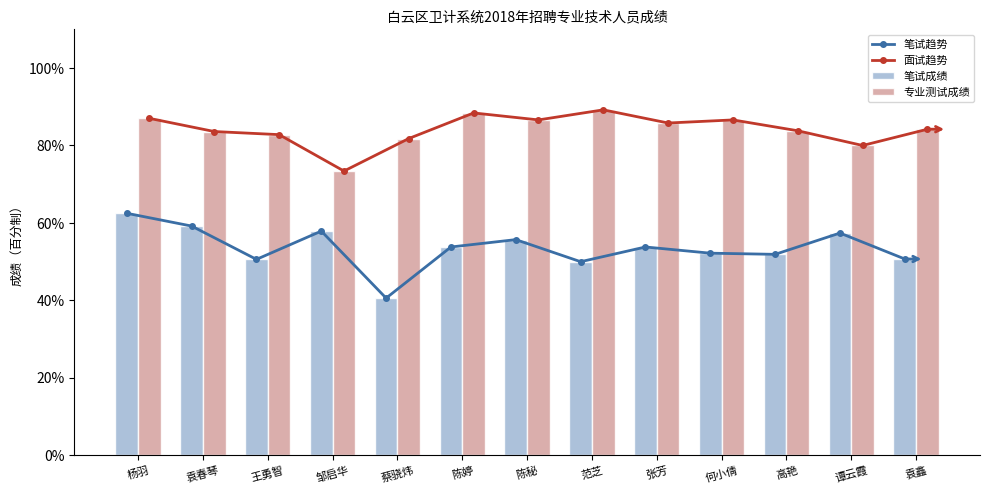

How many data points does each series have?

13